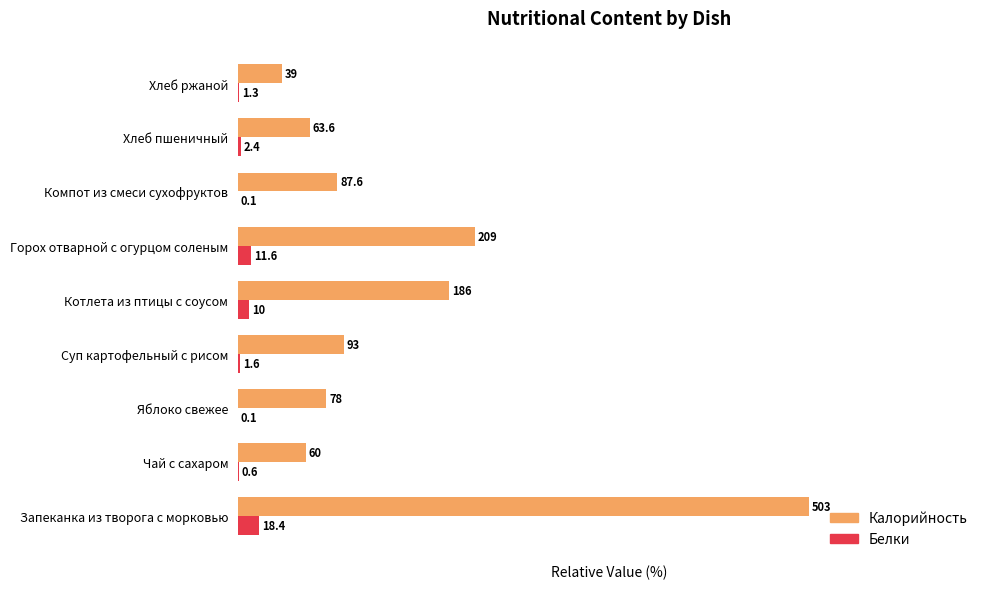

Rank the series by their maximum value, from highest to lowest.

Калорийность, Белки